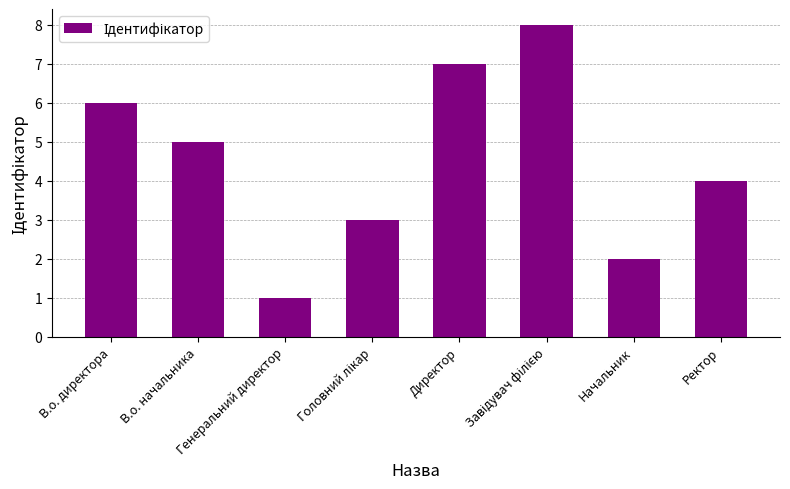

How many data points are less than 5?

4